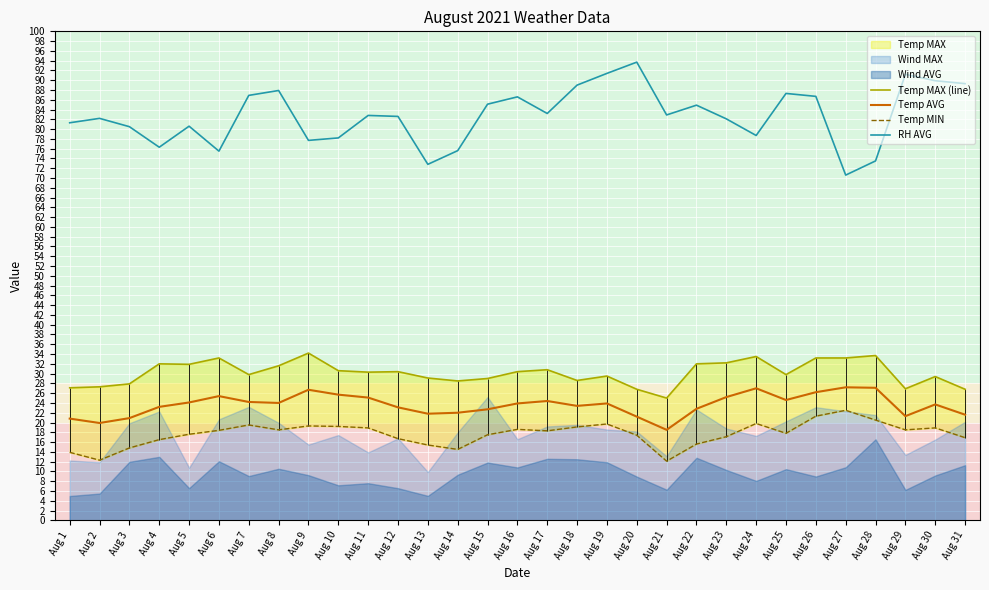

What is the average value of the RH AVG series?

82.8